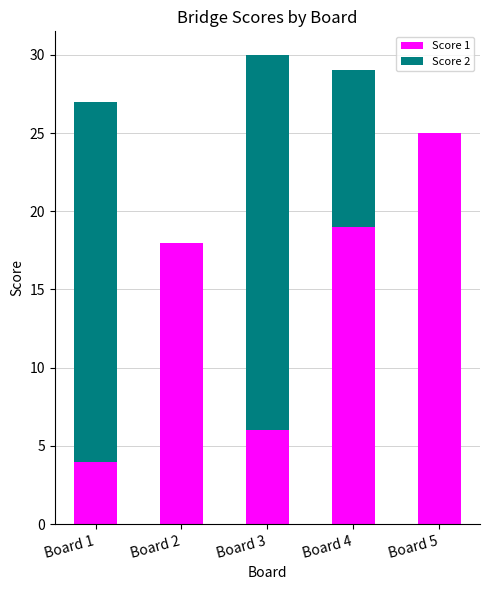

What is the maximum value for Score 1?

25